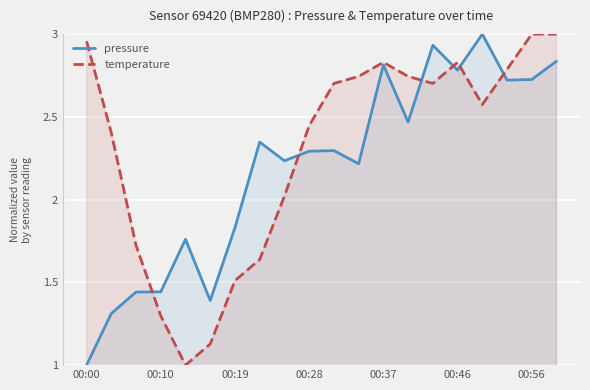

How many lines are shown in the chart?

2